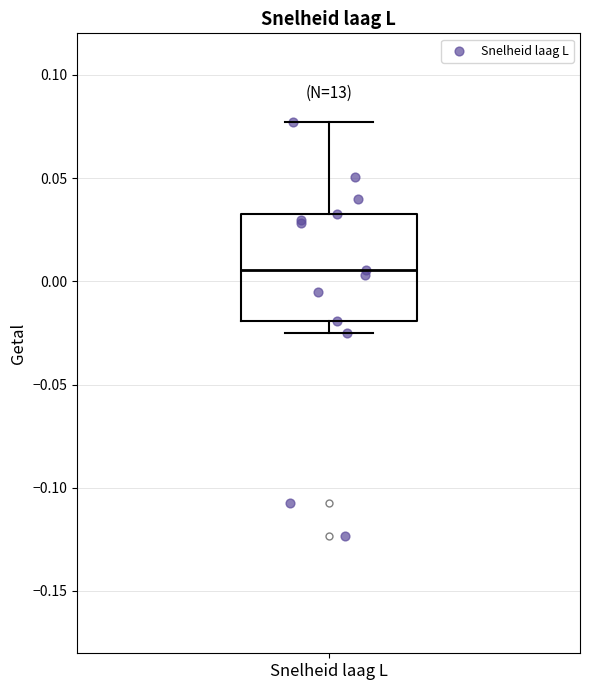

Where is the lower edge of the box for Snelheid laag L on the y-axis? The values are not printed on the chart, so give them approximately, as read against the axis.

-0.020